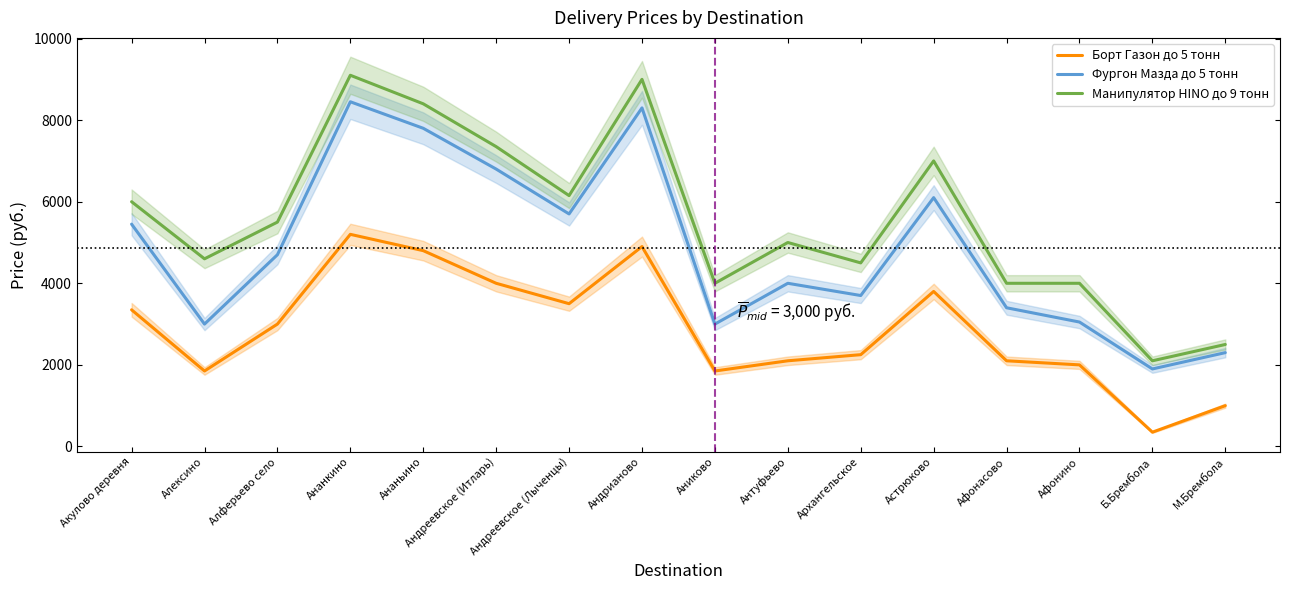

The Манипулятор HINO до 9 тонн series shows 7350 at Андреевское (Итларь). True or false?

True